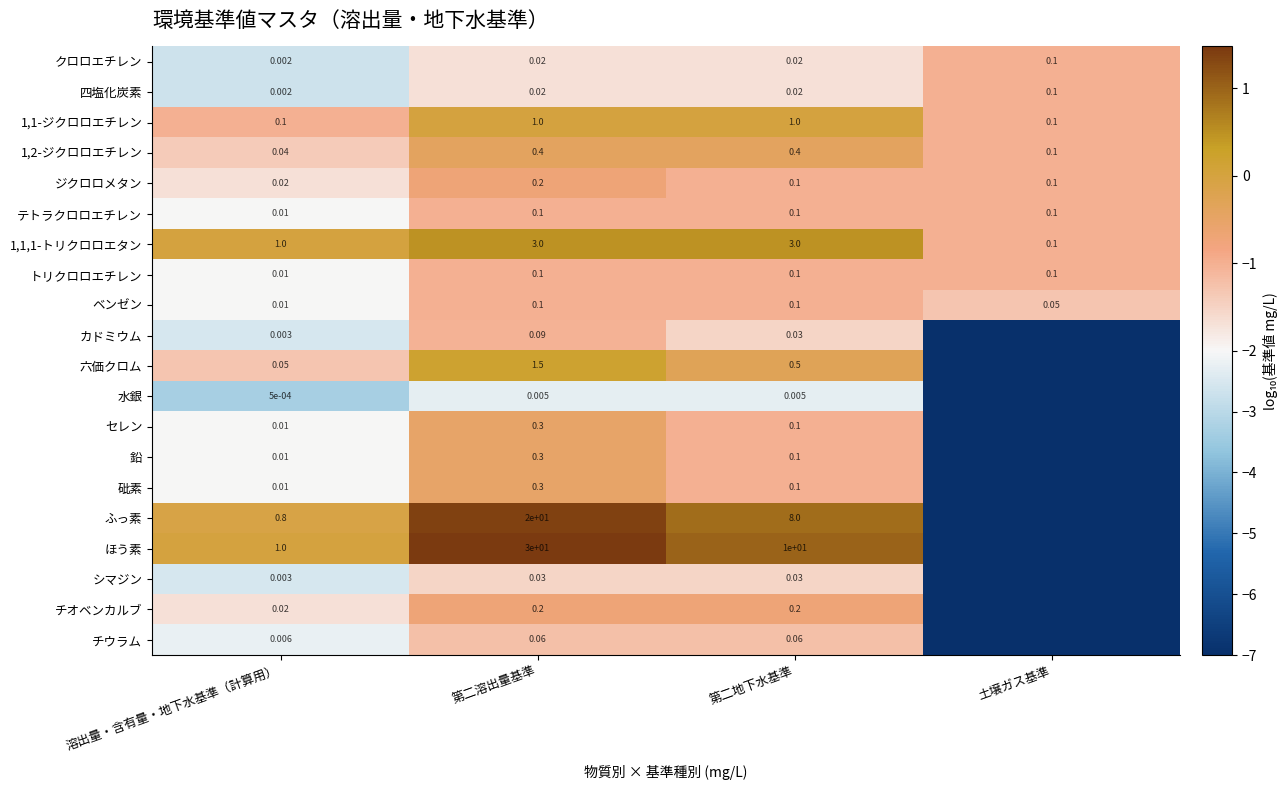

At which label does 四塩化炭素 reach its minimum?

溶出量・含有量・地下水基準（計算用）